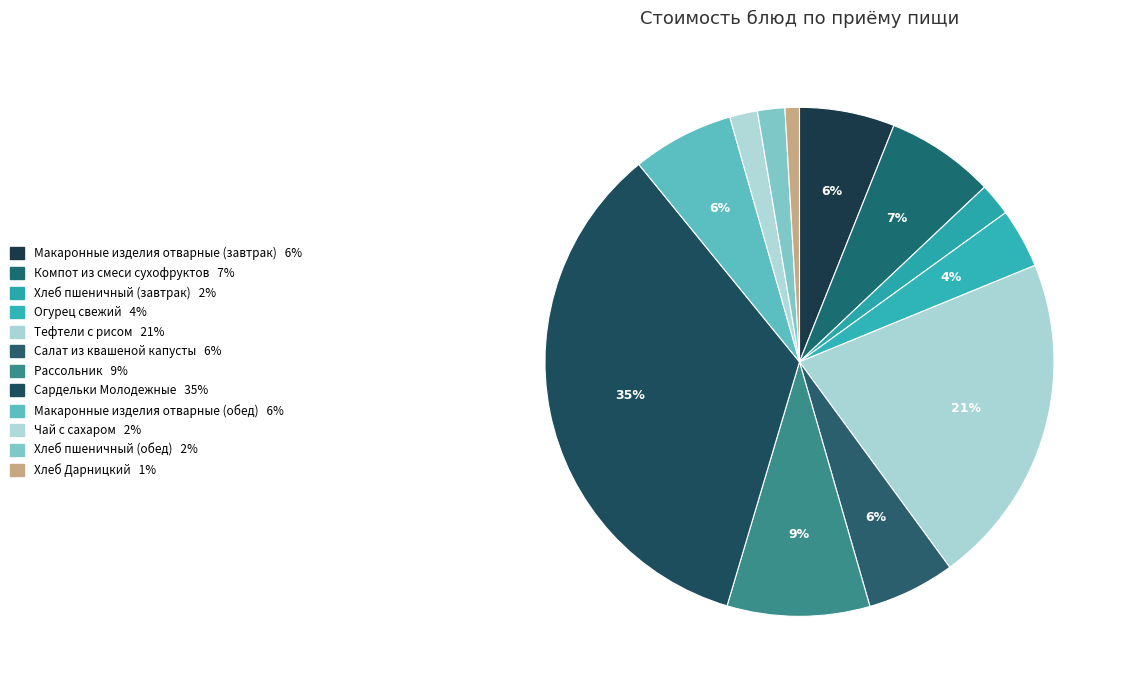

Which slice is the largest?

Сардельки Молодежные